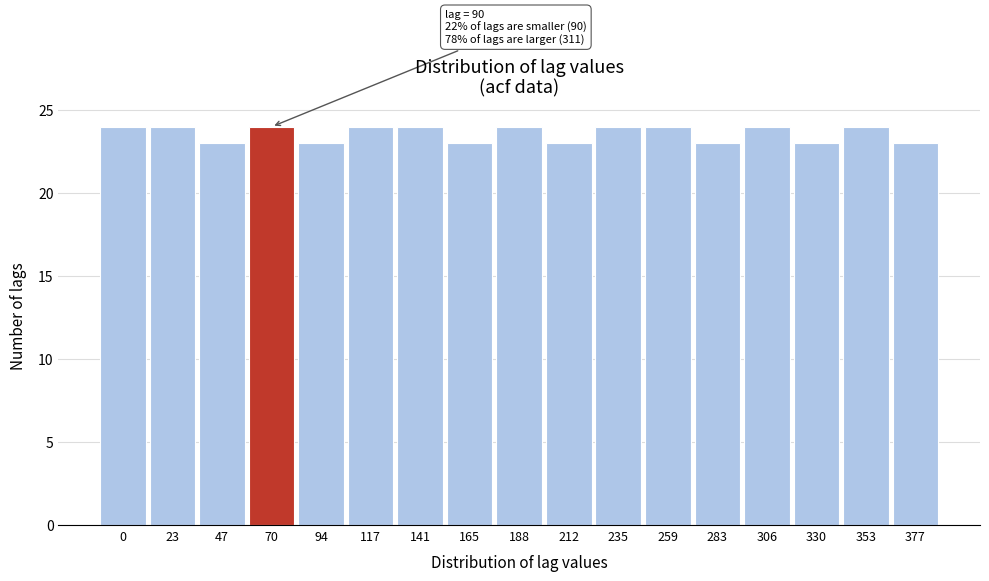

Reading right to left, extract all data points from this chart.

377=23	353=24	330=23	306=24	283=23	259=24	235=24	212=23	188=24	165=23	141=24	117=24	94=23	70=24	47=23	23=24	0=24